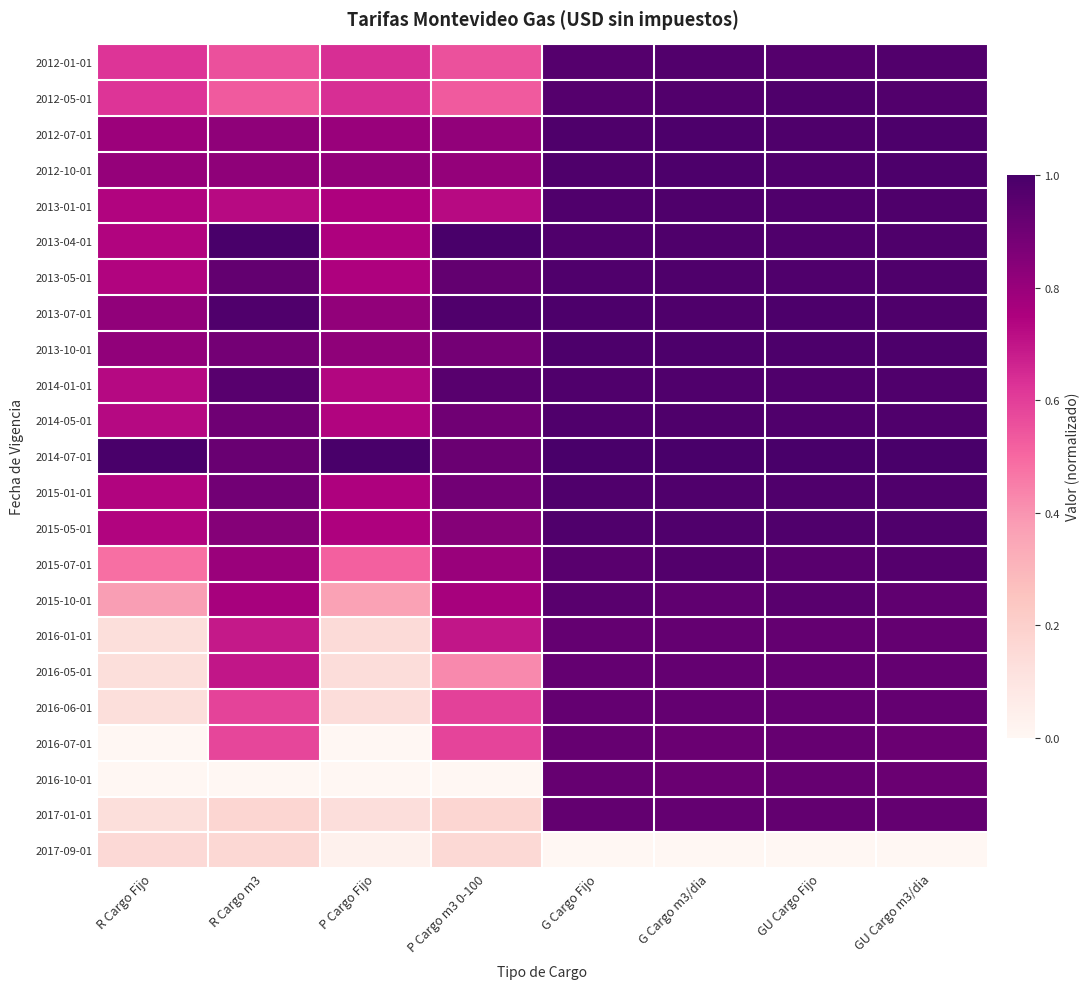

List the series in order of their peak value, lowest first.

2017-09-01, 2016-07-01, 2016-10-01, 2016-05-01, 2016-06-01, 2016-01-01, 2017-01-01, 2015-10-01, 2015-07-01, 2012-01-01, 2014-01-01, 2015-01-01, 2015-05-01, 2014-05-01, 2012-05-01, 2013-01-01, 2013-05-01, 2013-07-01, 2013-10-01, 2012-07-01, 2012-10-01, 2013-04-01, 2014-07-01